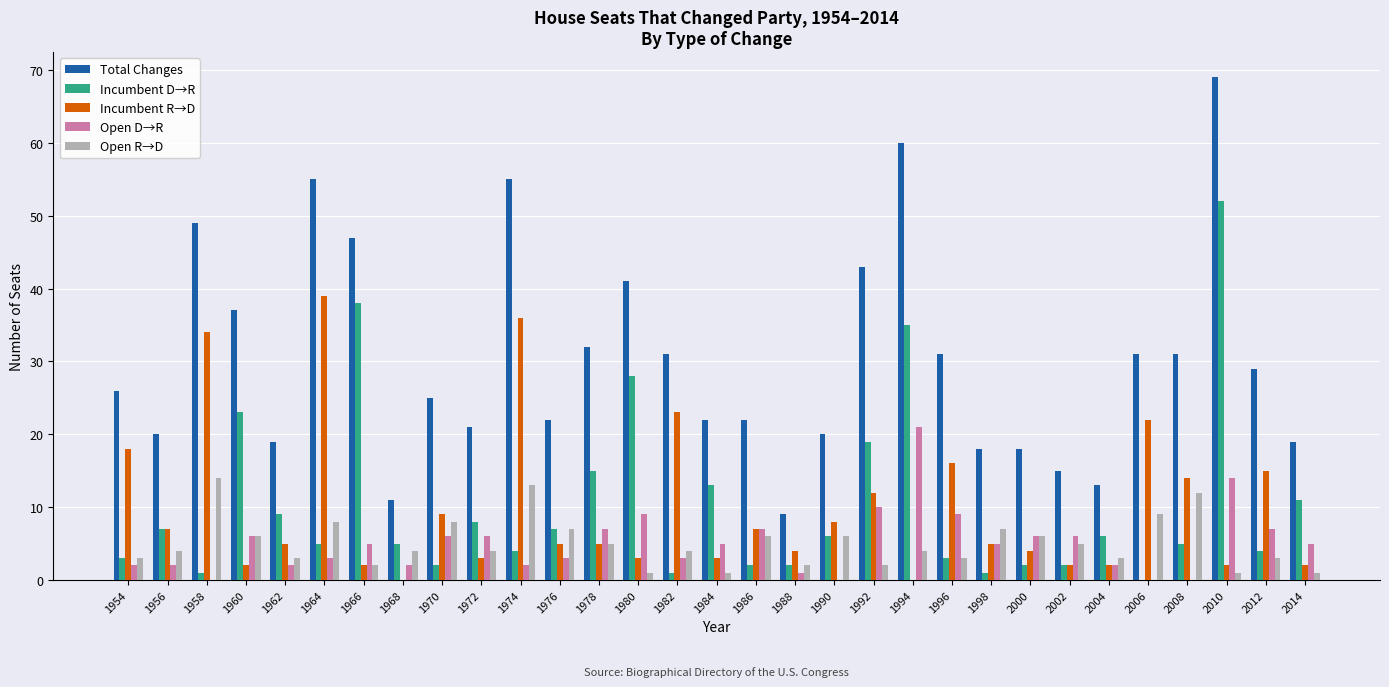

Is it true that Incumbent D→R equals 7 at 1976?

True